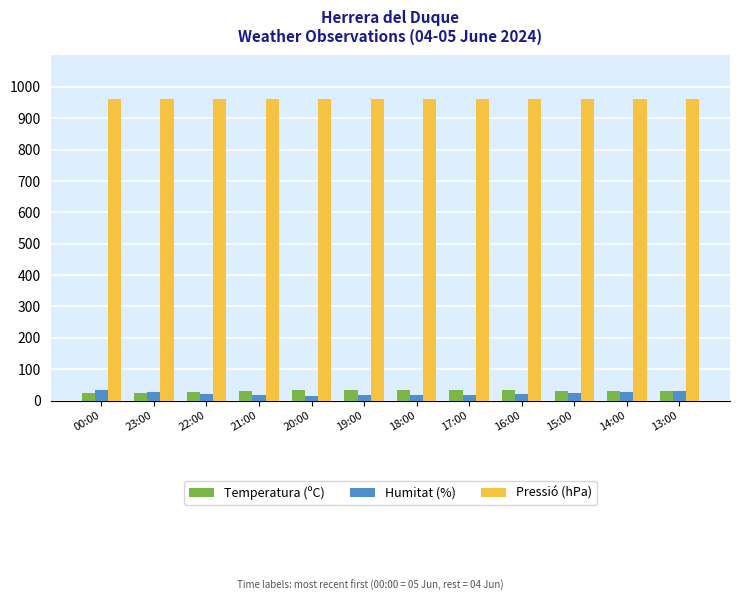

What is the label of the 5th bar from the left?

20:00